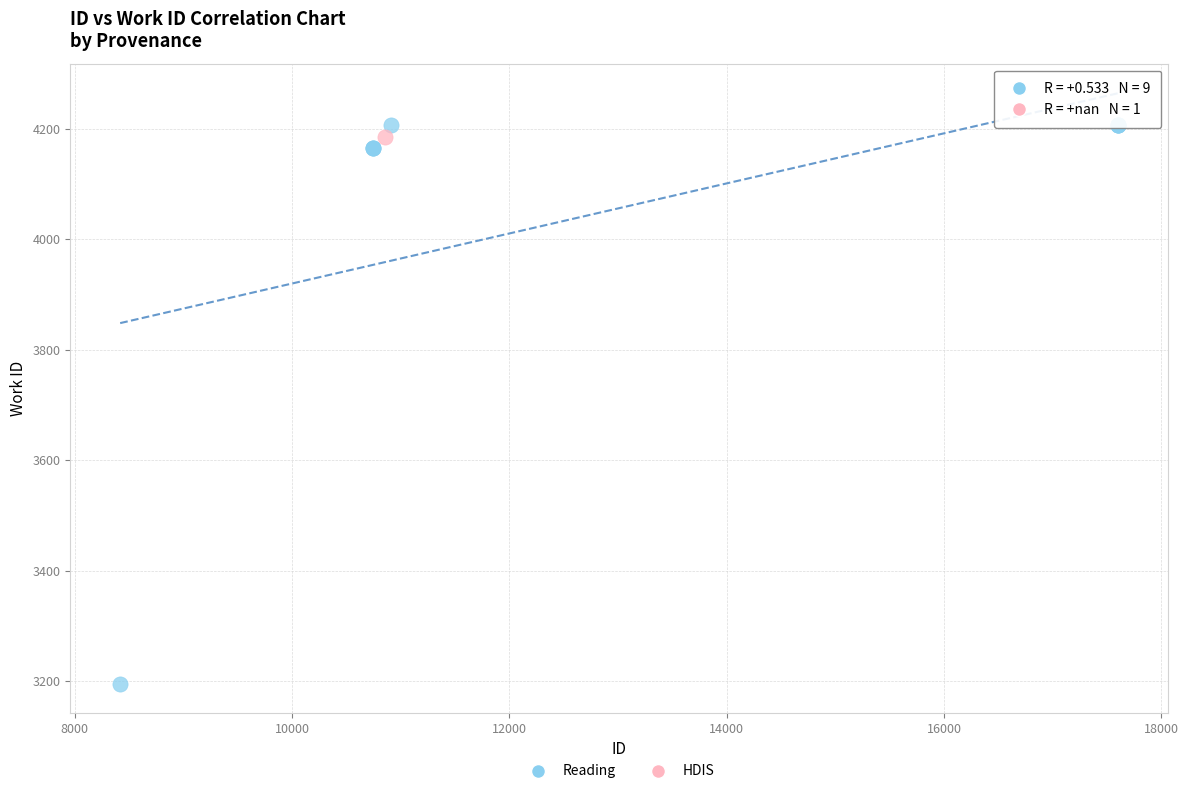

What are all the series names shown in the legend?

Reading, HDIS